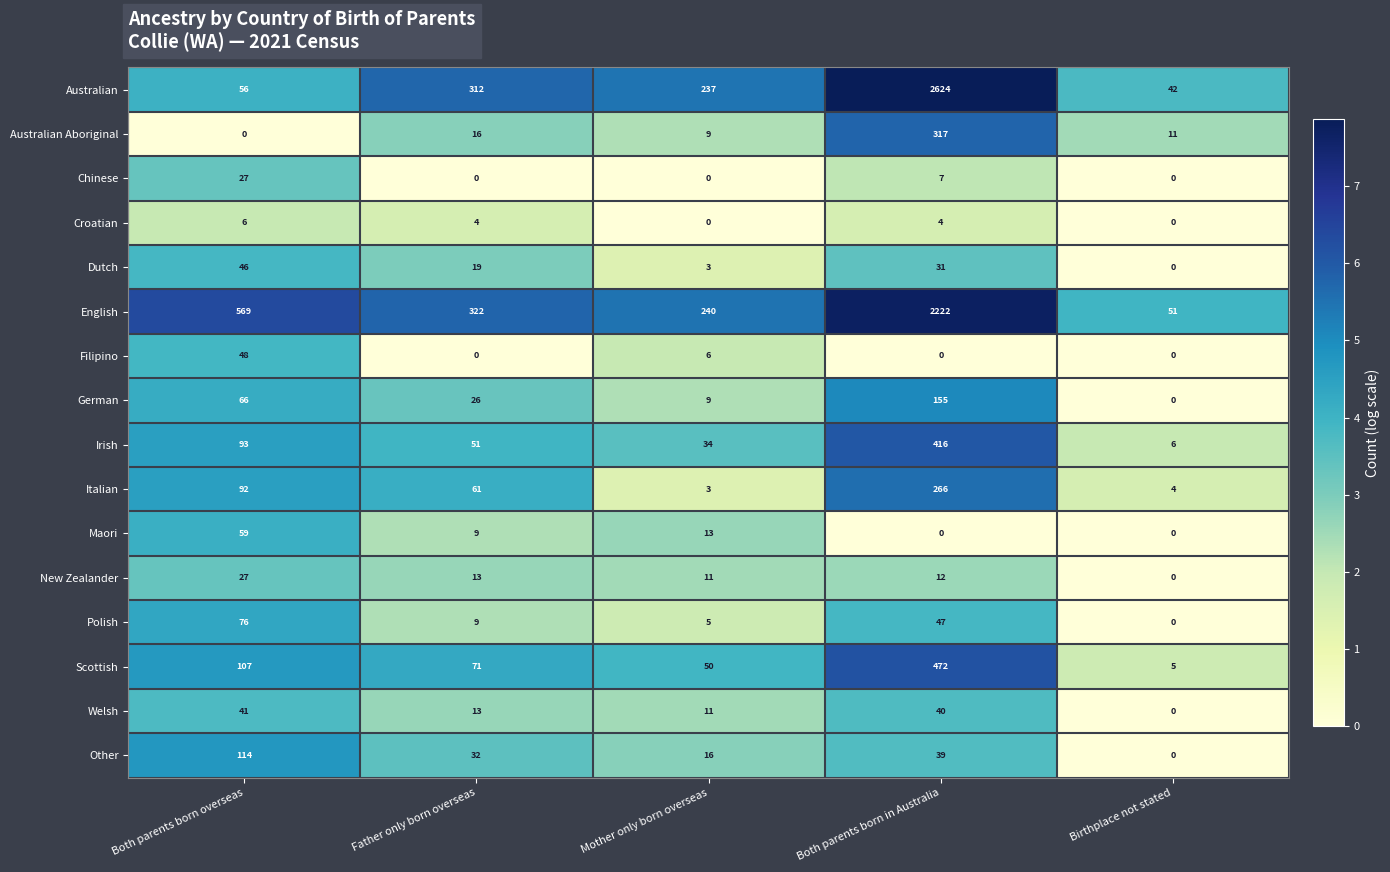

What is the average value of the Croatian series?

3